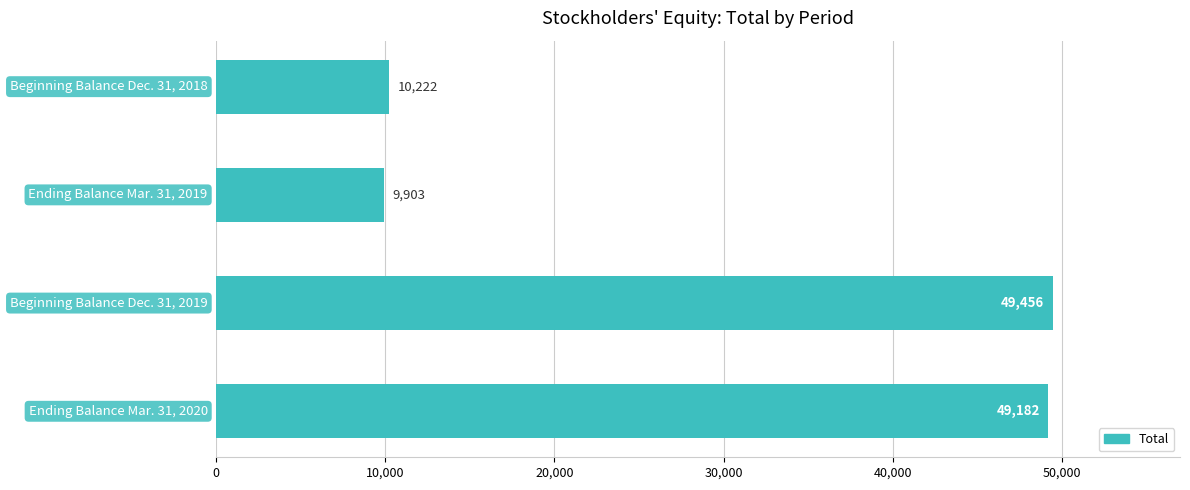

Reading top to bottom, extract all data points from this chart.

10222	9903	49456	49182